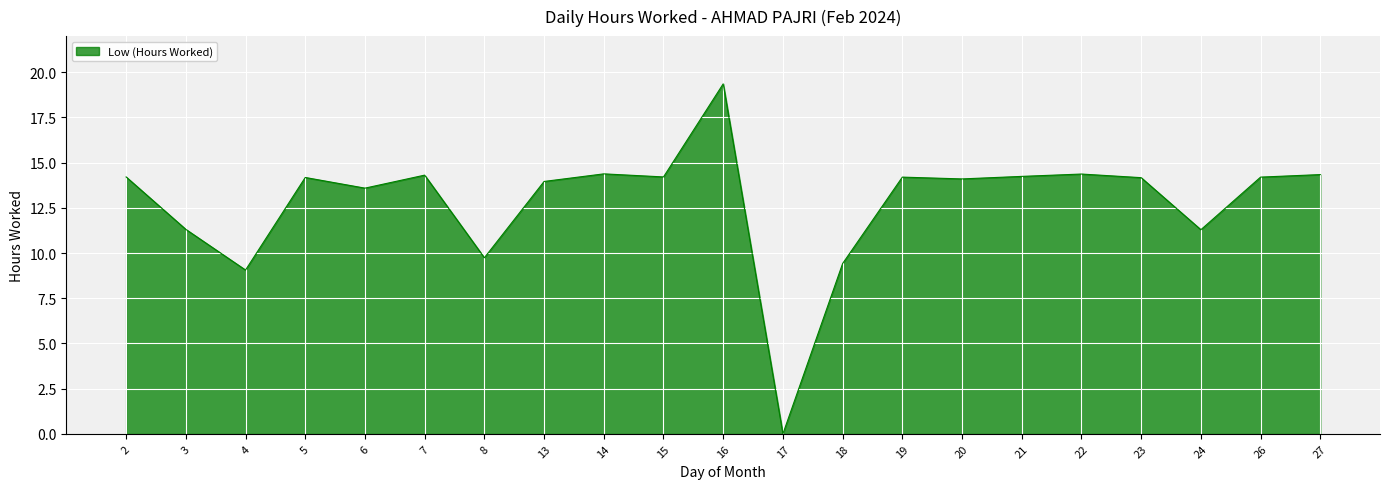

The value at 17 is 13.2. True or false?

False